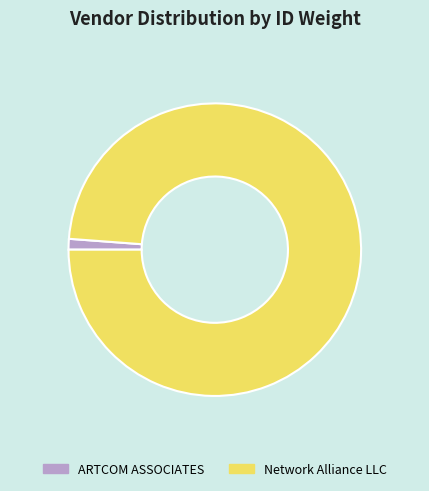

The ARTCOM ASSOCIATES slice represents 1% of the pie. True or false?

True